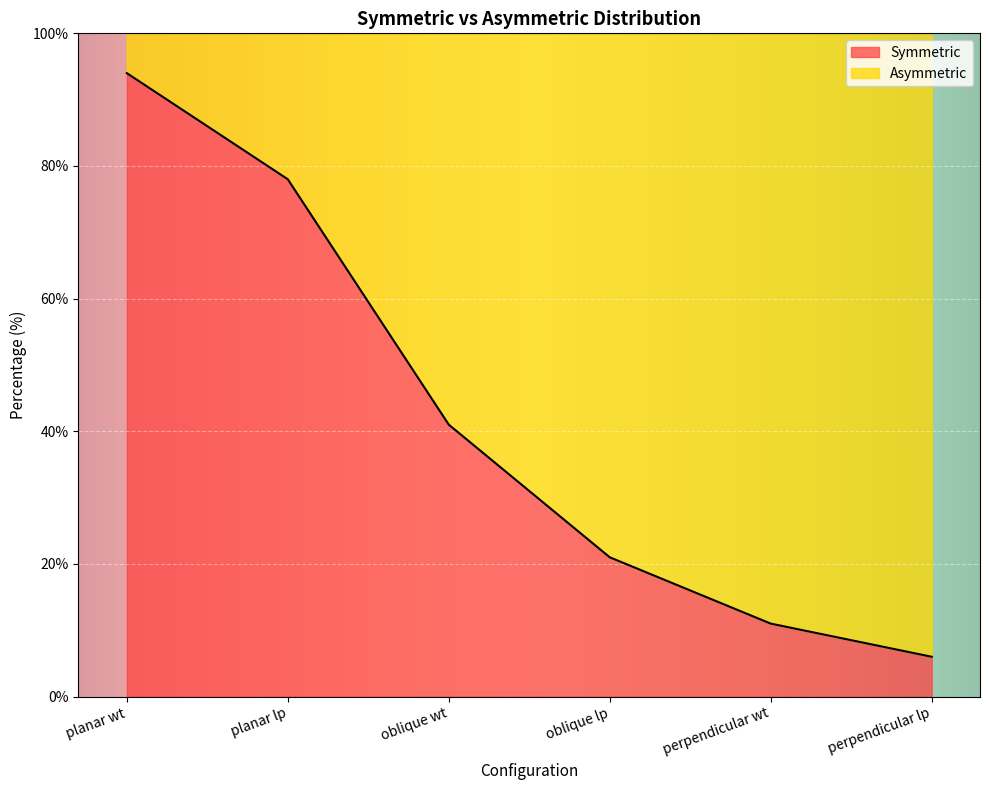

Which category has the lowest value across all series?

perpendicular lp